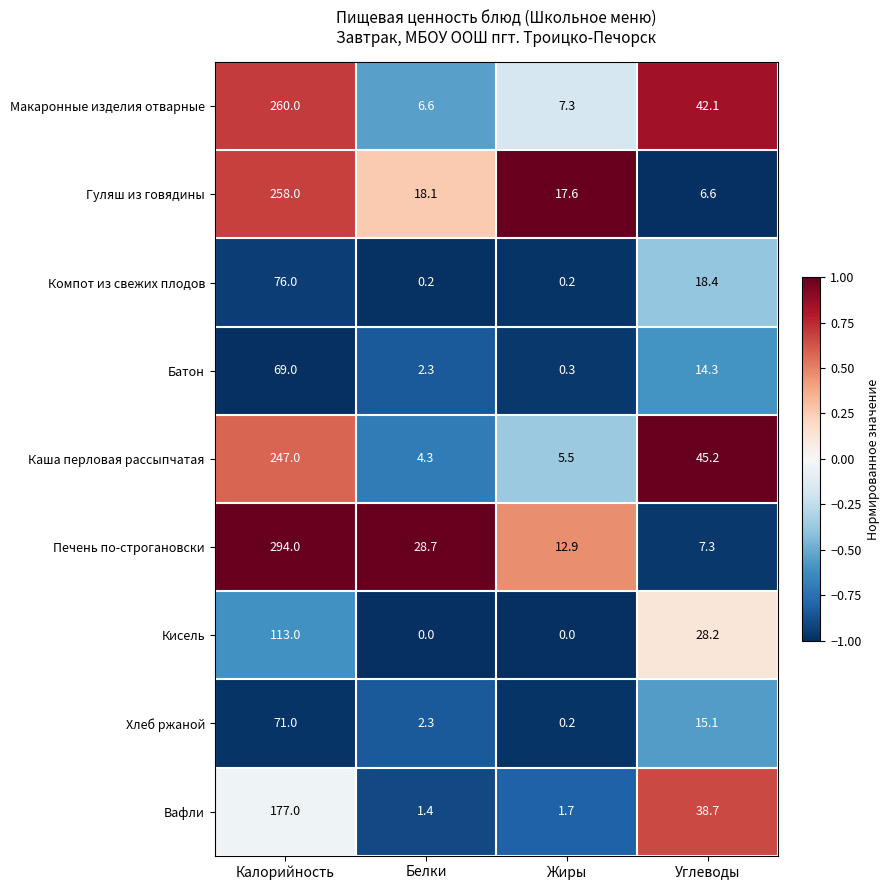

At which category is the sum across all series the highest?

Калорийность